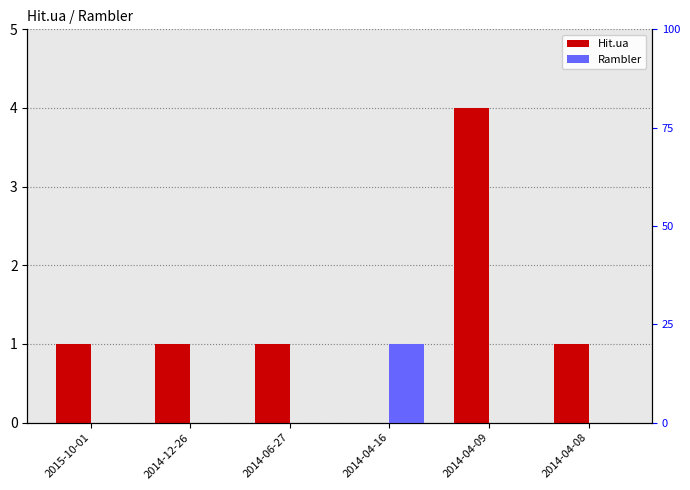

At how many categories does at least one series exceed 1?

1